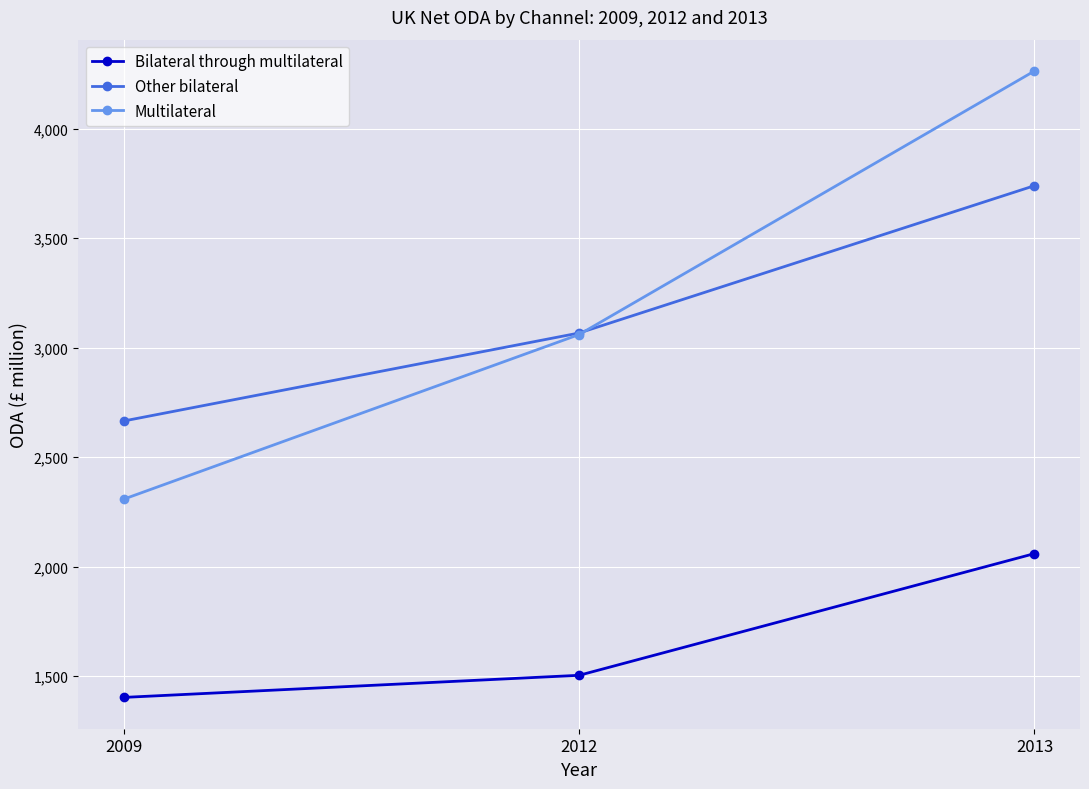

At which category does the chart reach its peak across all series?

2013